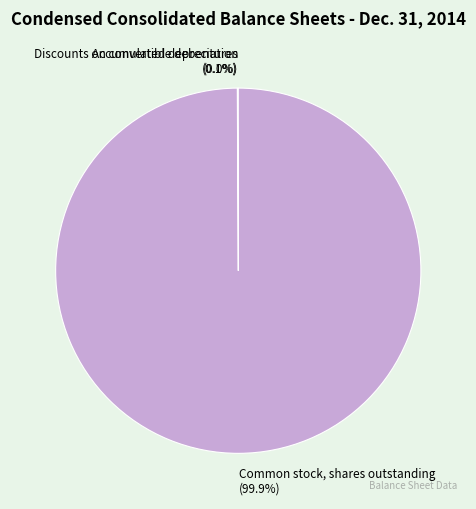

True or false: Common stock, shares outstanding accounts for 100% of the total.

True